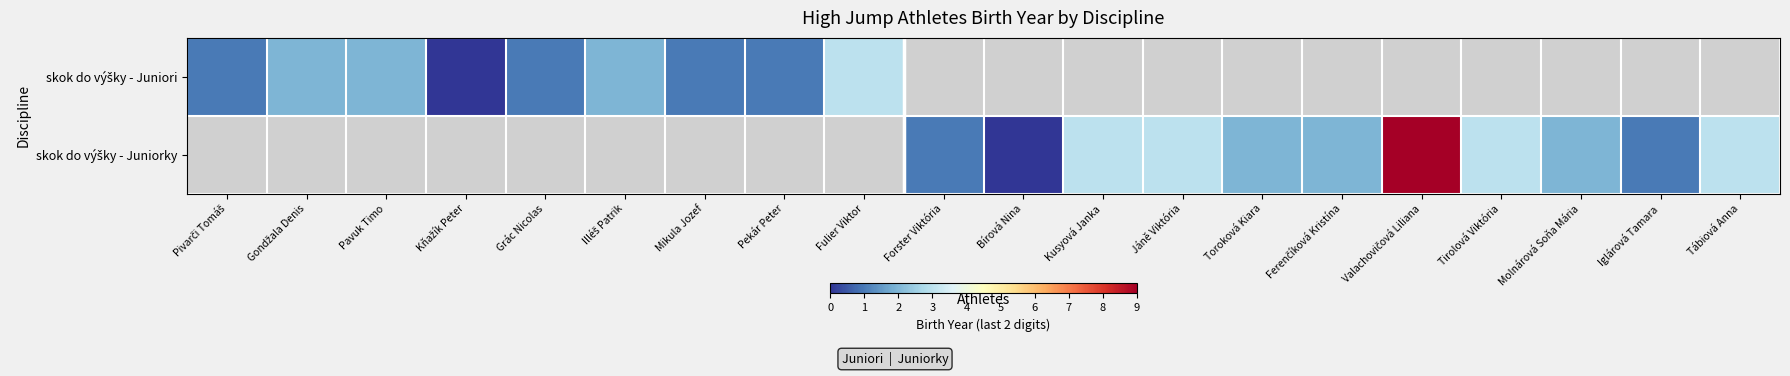

Between Illéš Patrik and Valachovičová Liliana, which is larger?

Valachovičová Liliana